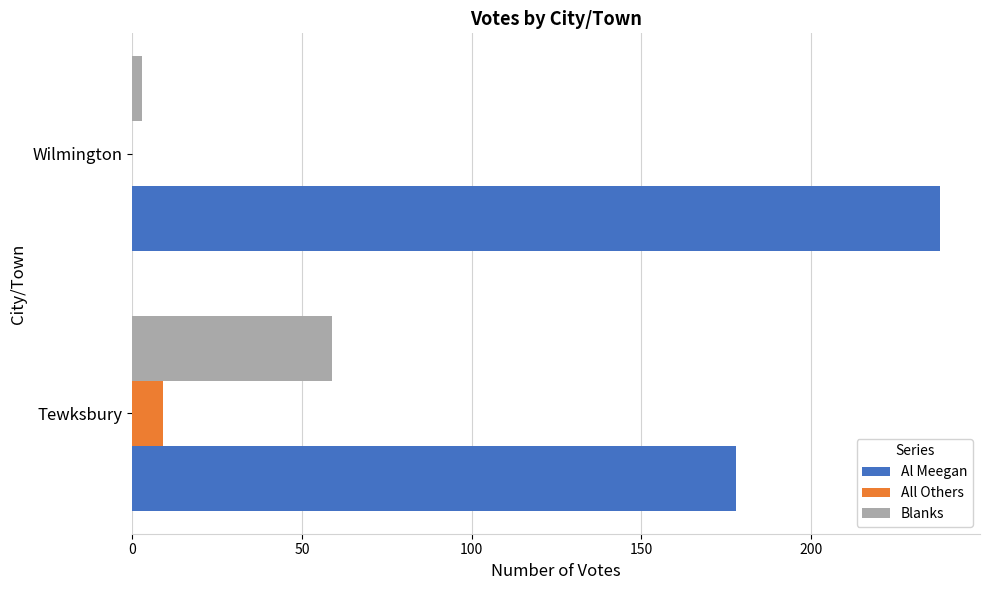

What is the sum of all All Others values?

9